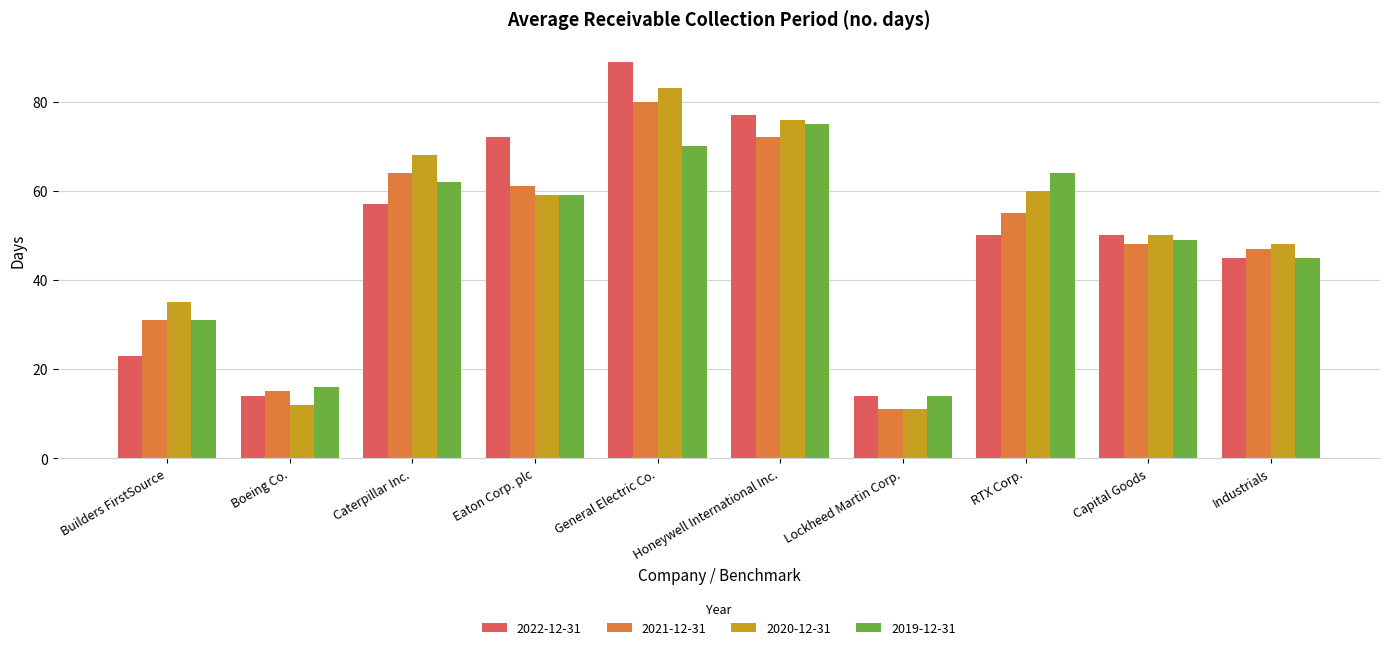

Reading left to right, what are all the values shown in this chart?

2022-12-31: 23	14	57	72	89	77	14	50	50	45
2021-12-31: 31	15	64	61	80	72	11	55	48	47
2020-12-31: 35	12	68	59	83	76	11	60	50	48
2019-12-31: 31	16	62	59	70	75	14	64	49	45